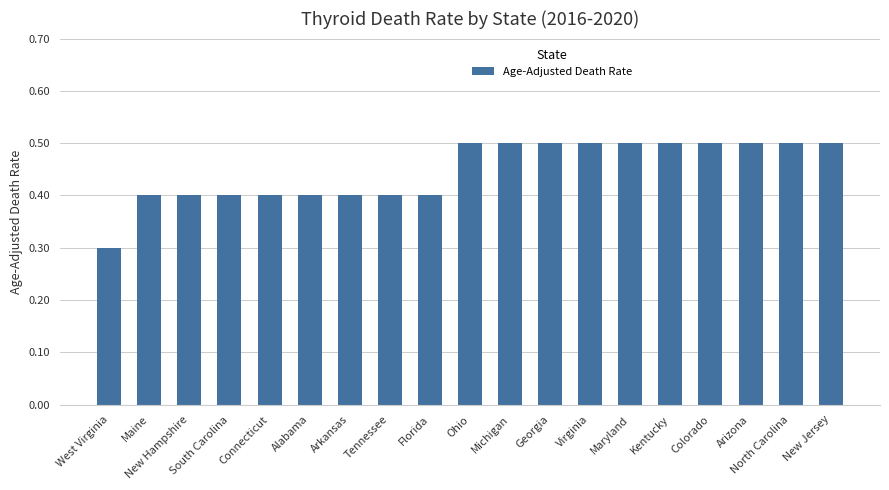

The value at Alabama is 0.7. True or false?

False